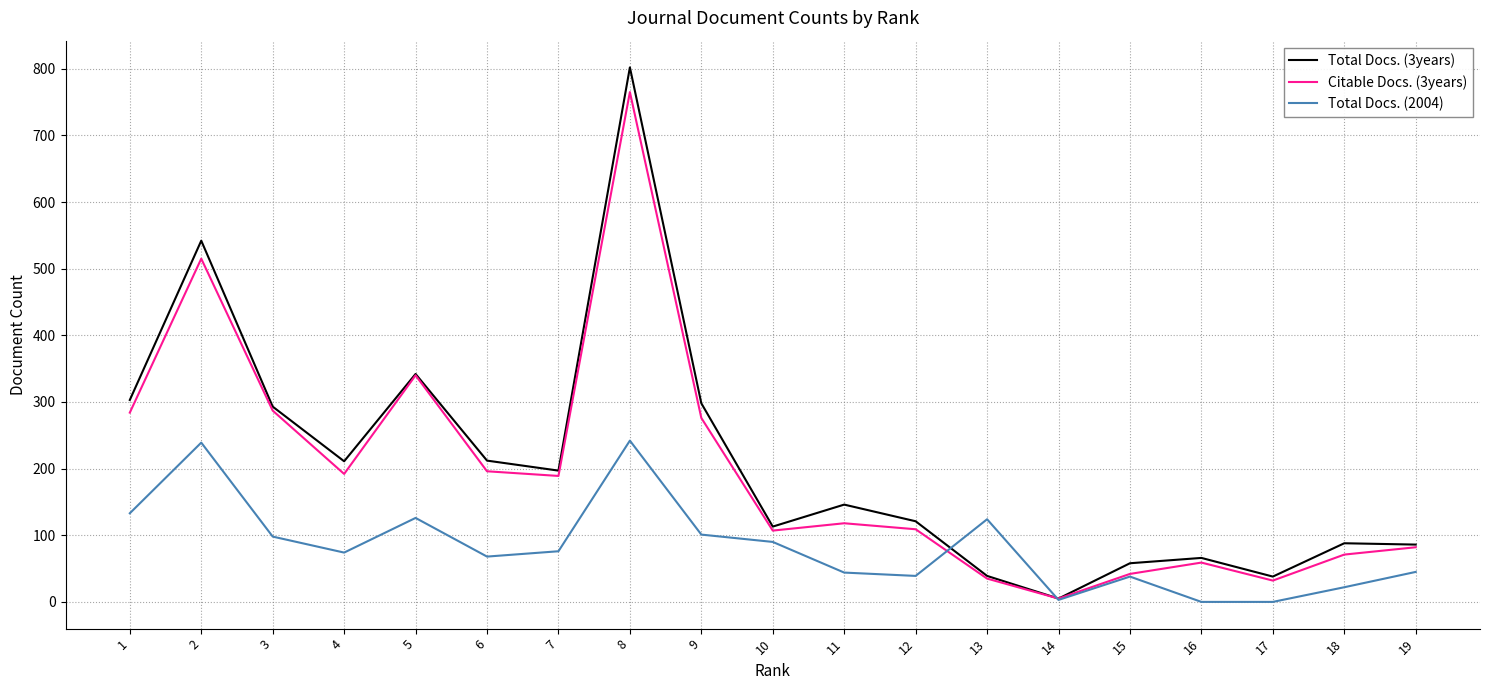

What is the maximum value shown in the chart?

802